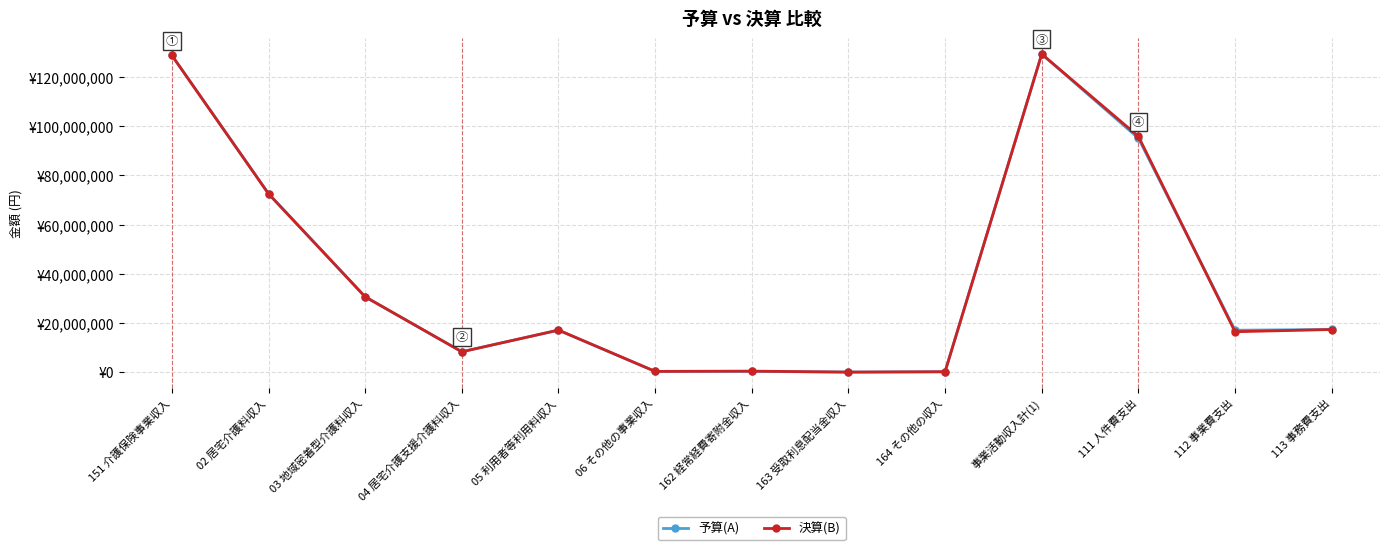

Is this an area chart (filled region under the line)?

No